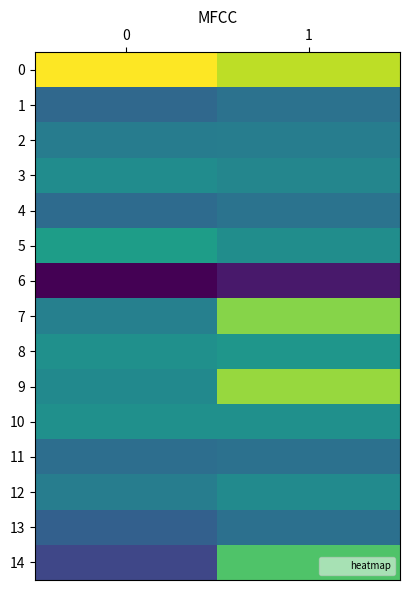

Reading left to right, list all the values displayed in this chart.

0: 0=309702	1=248665
1: 0=-90463	1=-67761
2: 0=-40337	1=-38867
3: 0=-1957	1=-16964
4: 0=-84712	1=-65394
5: 0=41597	1=0
6: 0=-295596	1=-254727
7: 0=-31441	1=200088
8: 0=9098	1=23278
9: 0=-8237	1=217304
10: 0=9146	1=7150
11: 0=-77096	1=-70657
12: 0=-38037	1=-6936
13: 0=-110304	1=-71144
14: 0=-166826	1=141973